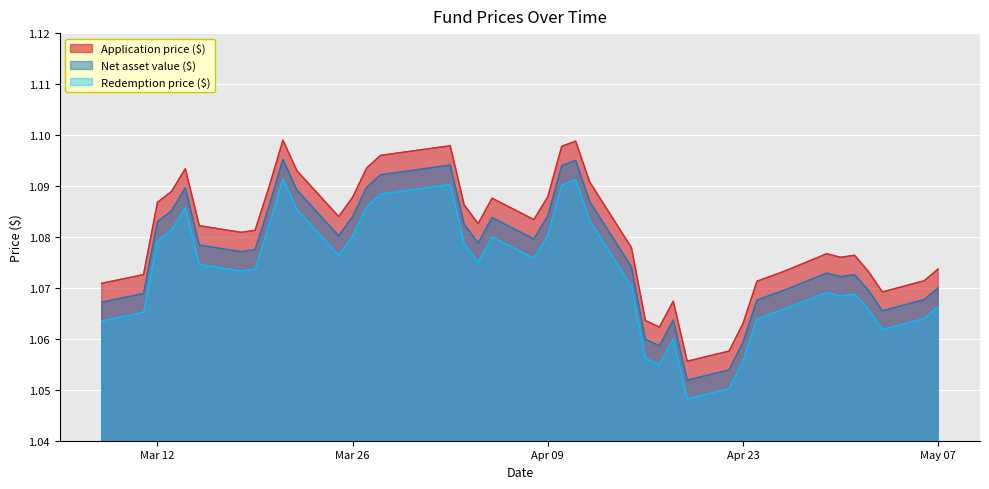

True or false: Application price ($) and Net asset value ($) cross at least once.

False